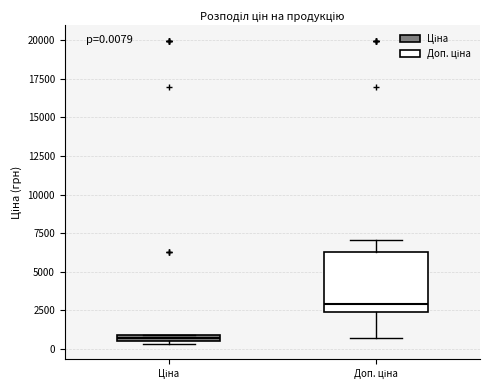

Which box is the tallest, from its lower edge to its upper edge?

Доп. ціна